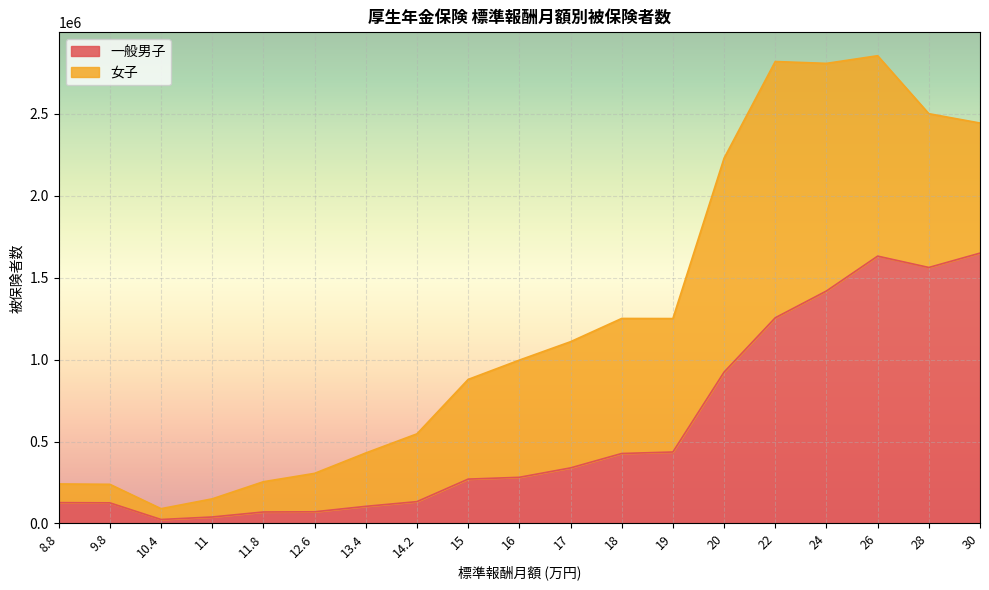

What is the difference between the second highest and second lowest values?

1592391